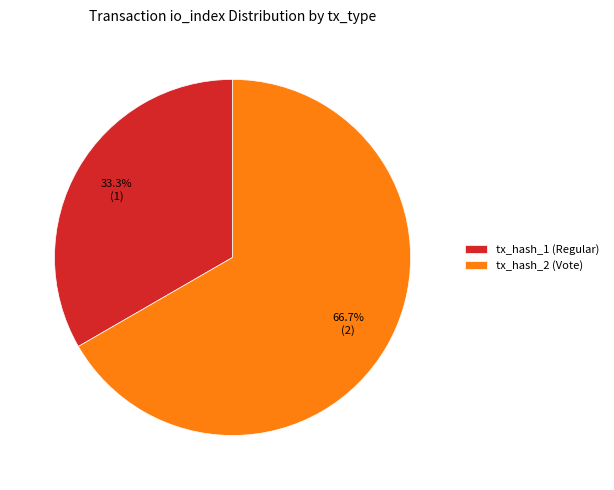

Combined, what portion of the pie is tx_hash_1 (Regular) and tx_hash_2 (Vote)?

100.0%